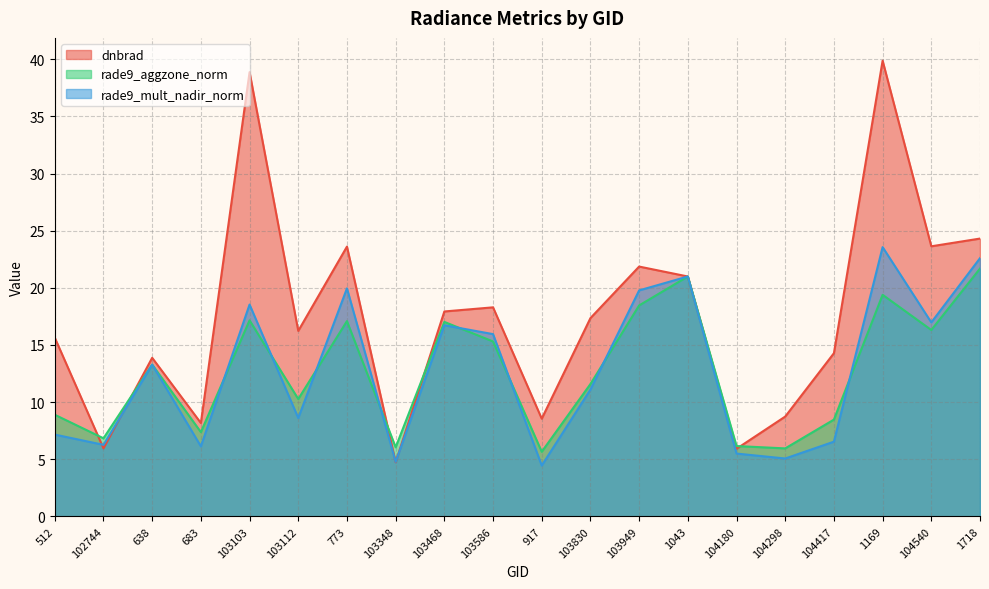

What is the label of the 17th point from the right?

683